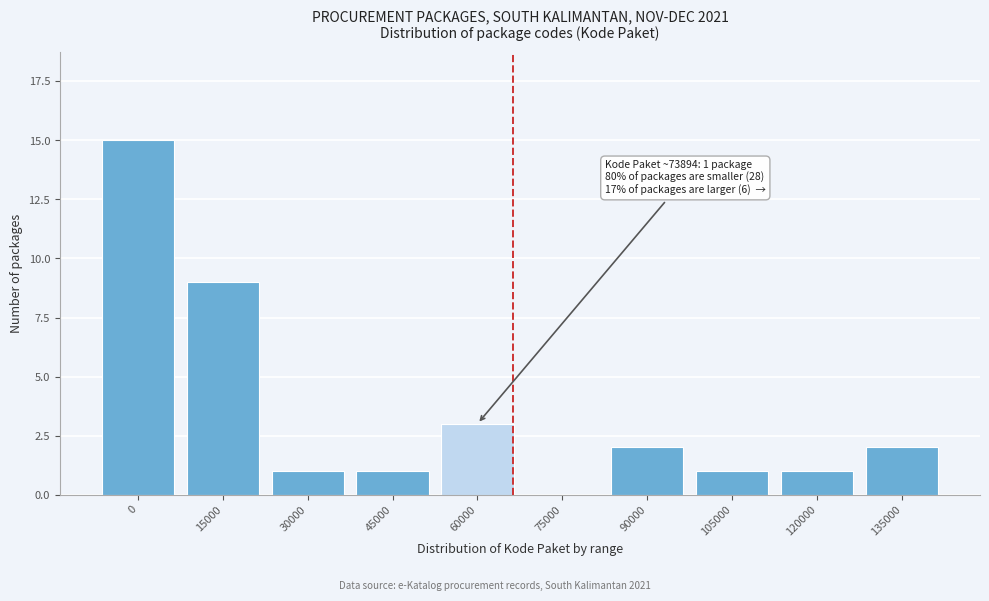

Reading left to right, extract all data points from this chart.

0=15	15000=9	30000=1	45000=1	60000=3	75000=0	90000=2	105000=1	120000=1	135000=2